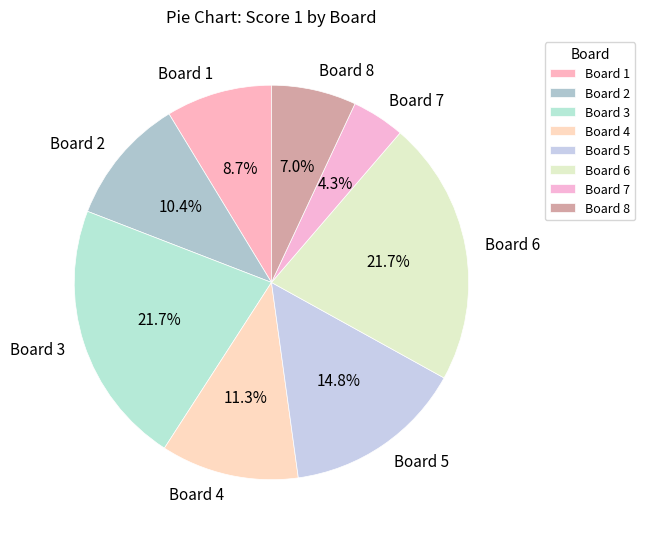

What portion of the pie excludes Board 7?

95.7%